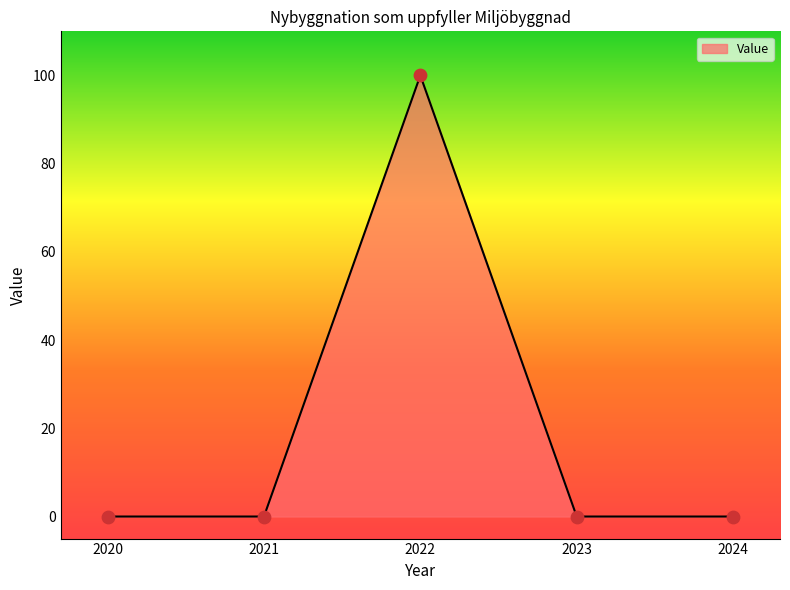

What is the change in value from 2021 to 2022?

+100